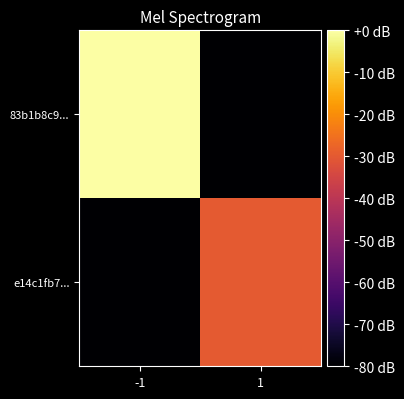

Which series has the largest total across all categories?

83b1b8c9...